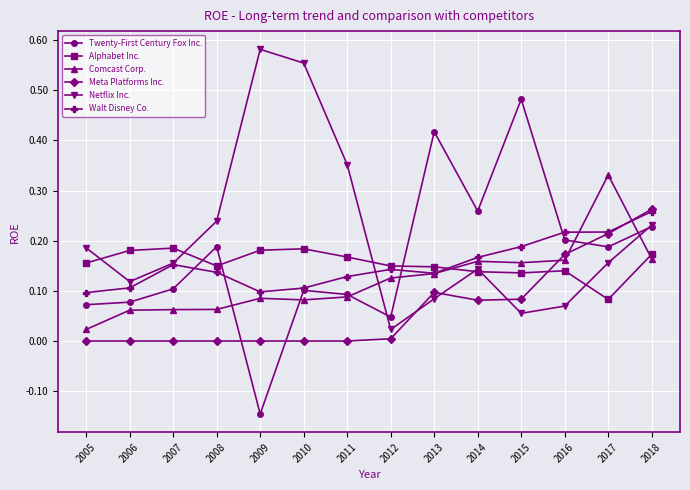

Is it true that Netflix Inc. equals 0.2 at 2005?

True